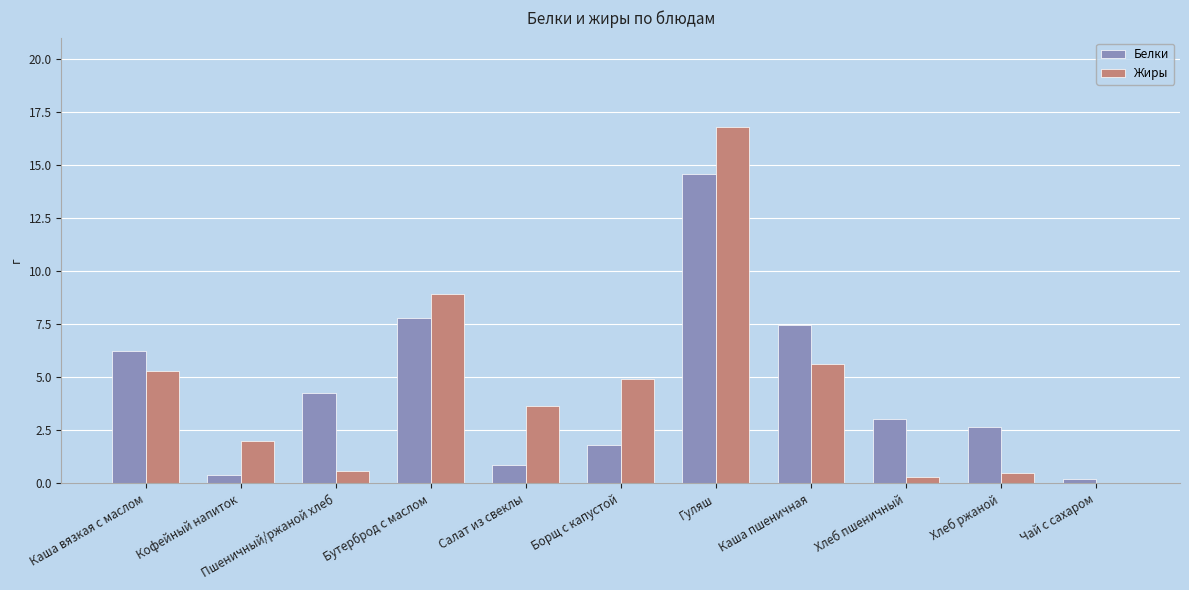

What are all the series names shown in the legend?

Белки, Жиры